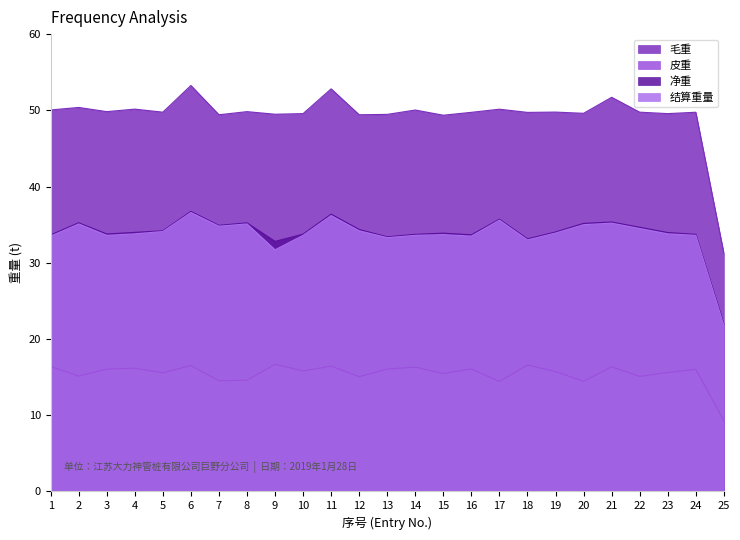

True or false: 结算重量 and 毛重 cross at least once.

False